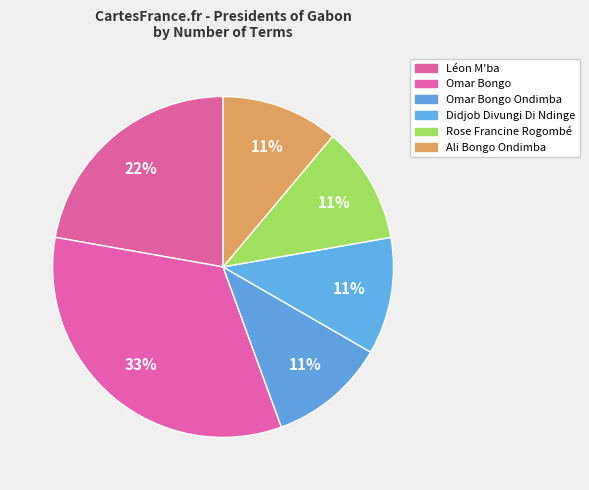

To the nearest percent, what is the average slice percentage?

17%